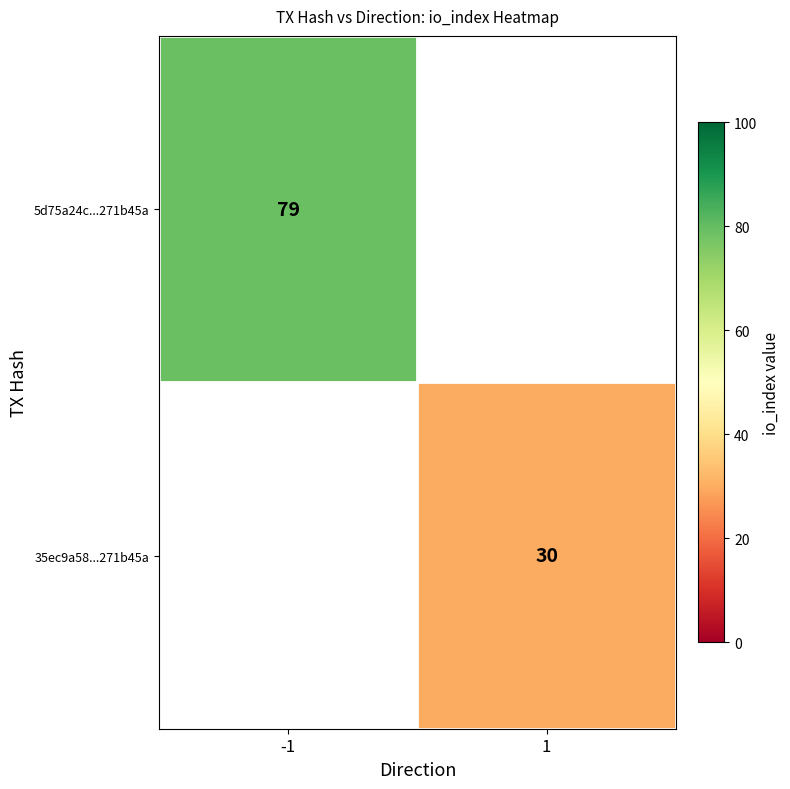

True or false: 5d75a24c...271b45a has a value of 22 at -1.

False